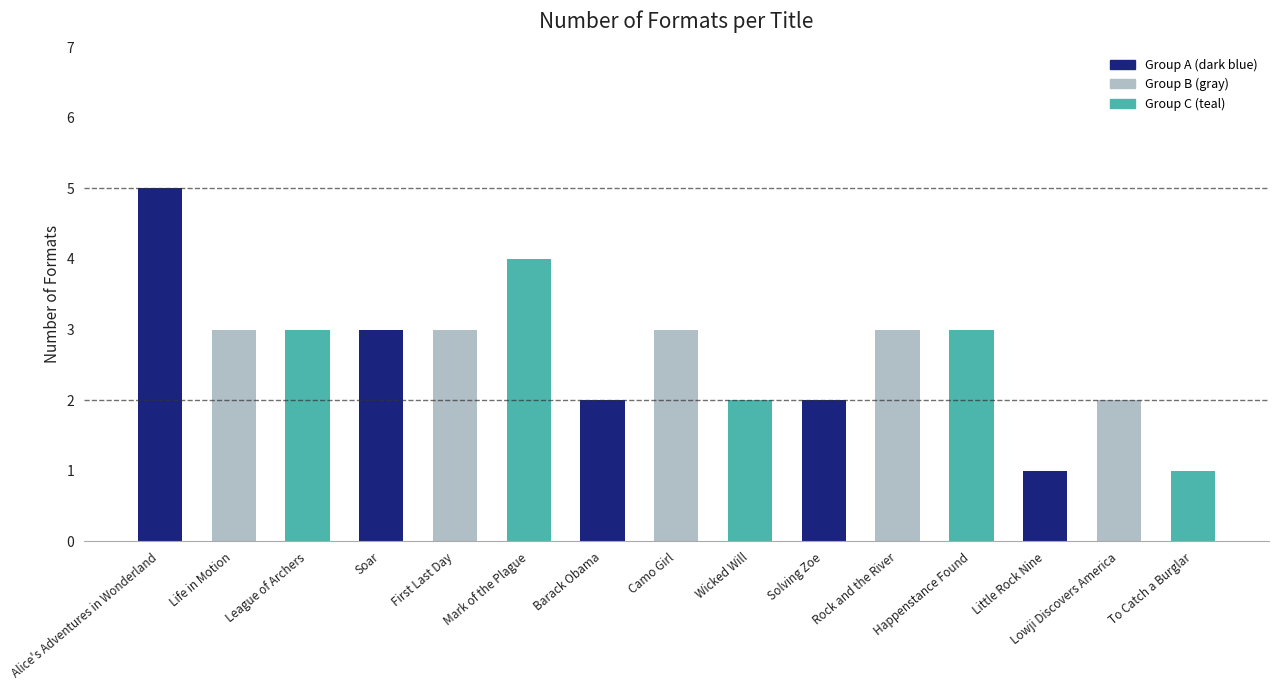

Which has a higher value, Barack Obama or Mark of the Plague?

Mark of the Plague